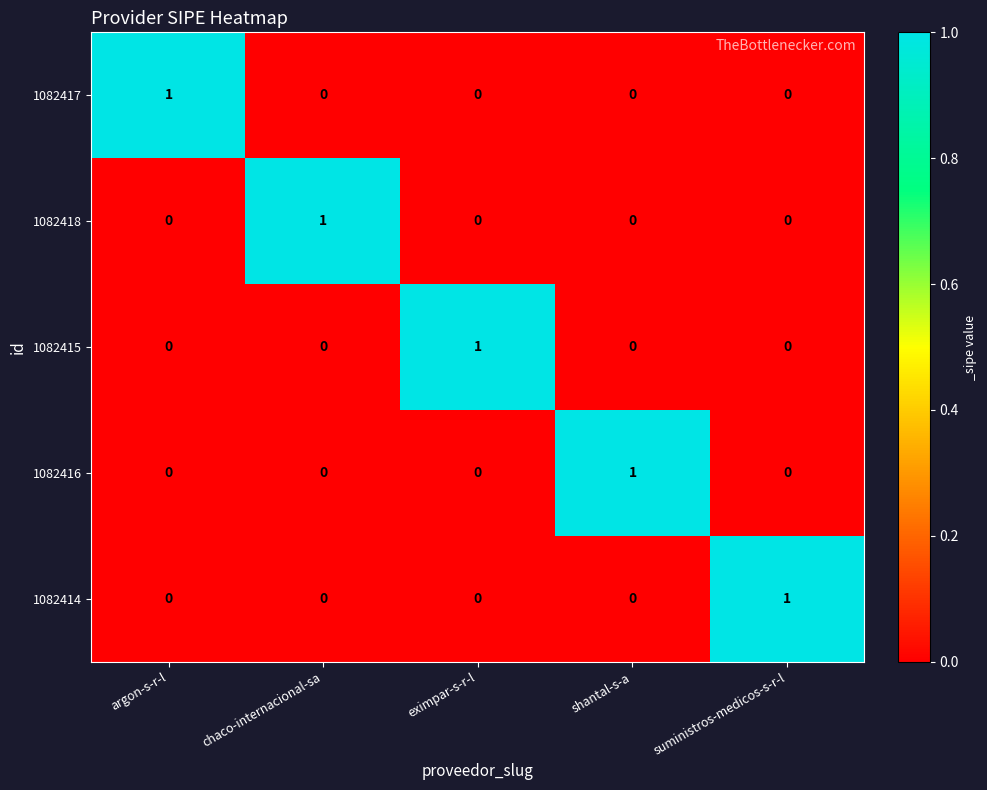

The value of 1082418 at argon-s-r-l is 0. True or false?

True